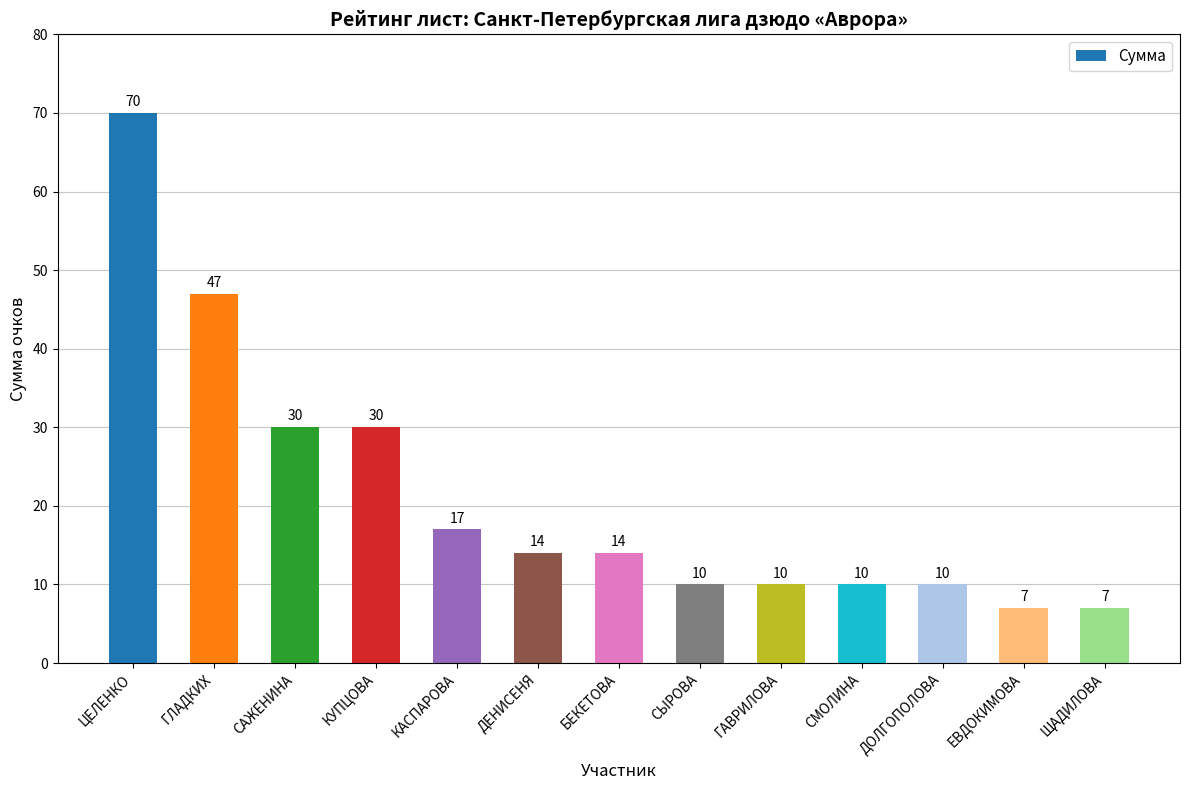

Count the number of categories in the chart.

13